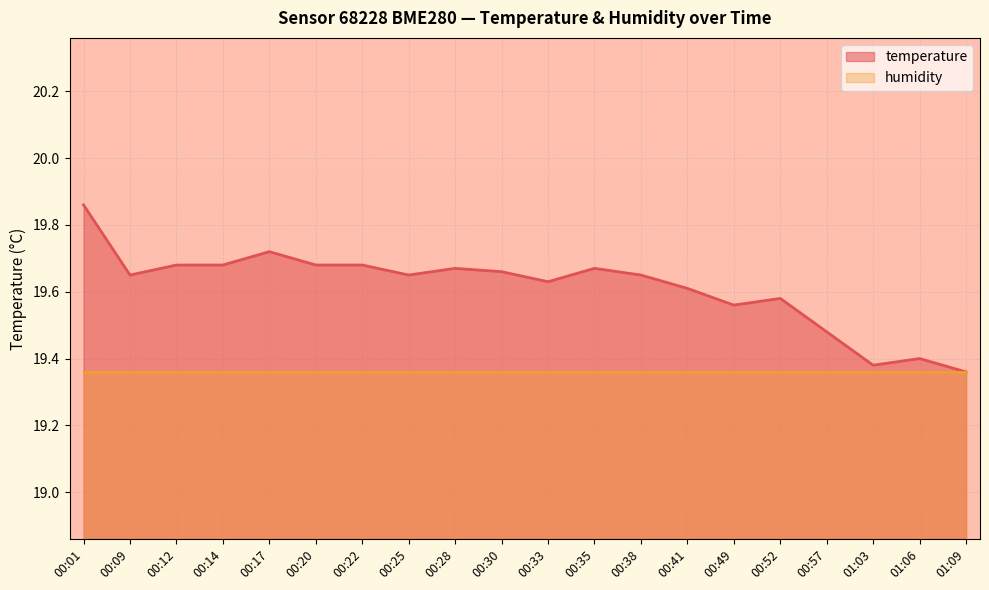

How many lines are shown in the chart?

2